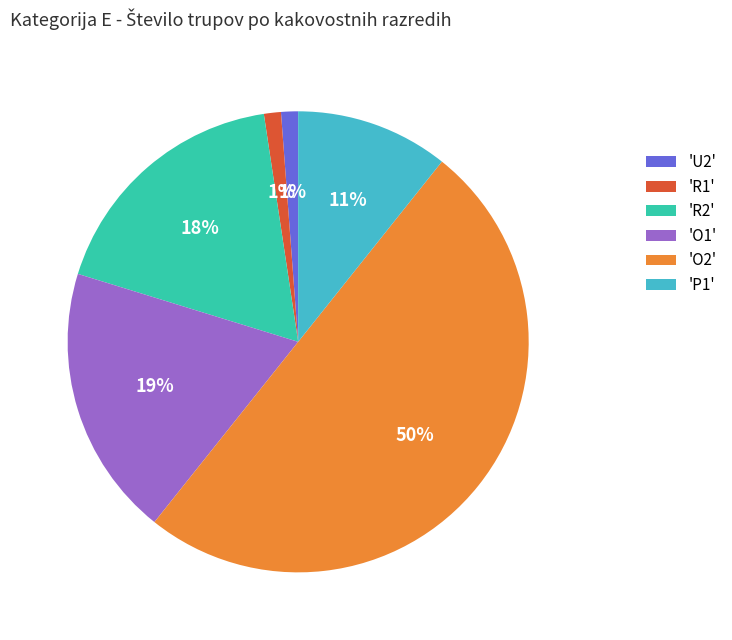

Which slice is the largest?

'O2'